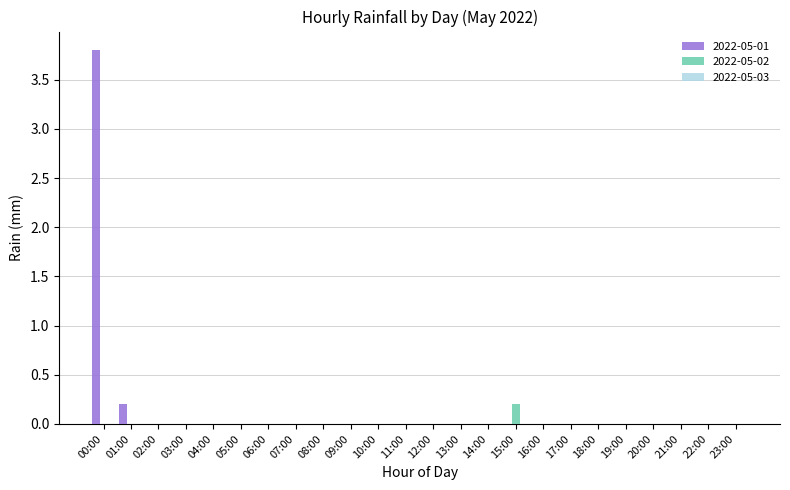

What is the greatest value displayed?

3.8